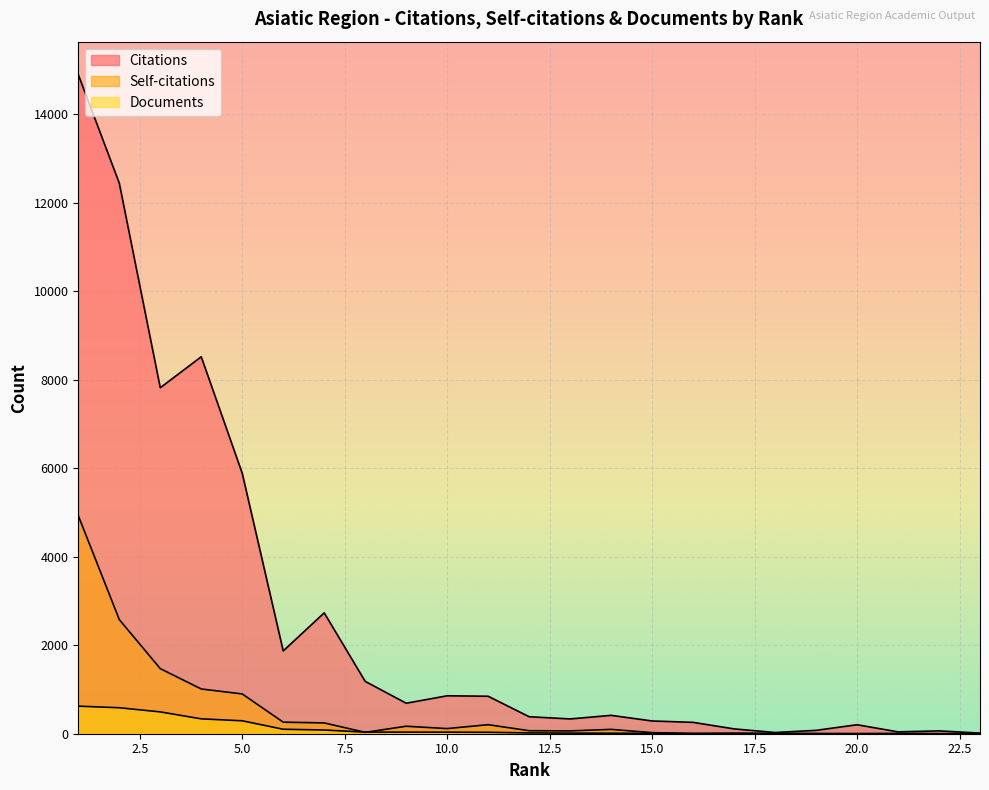

At how many categories does at least one series exceed 2850?

5